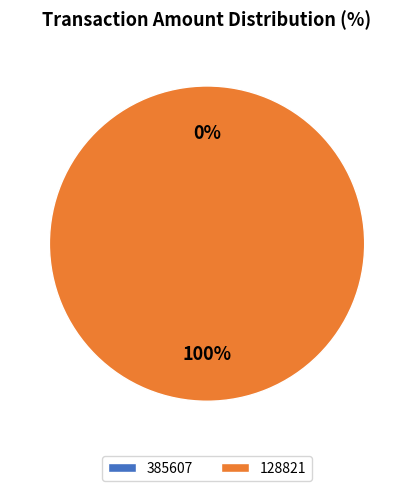

Which slice represents more than half of the pie?

128821